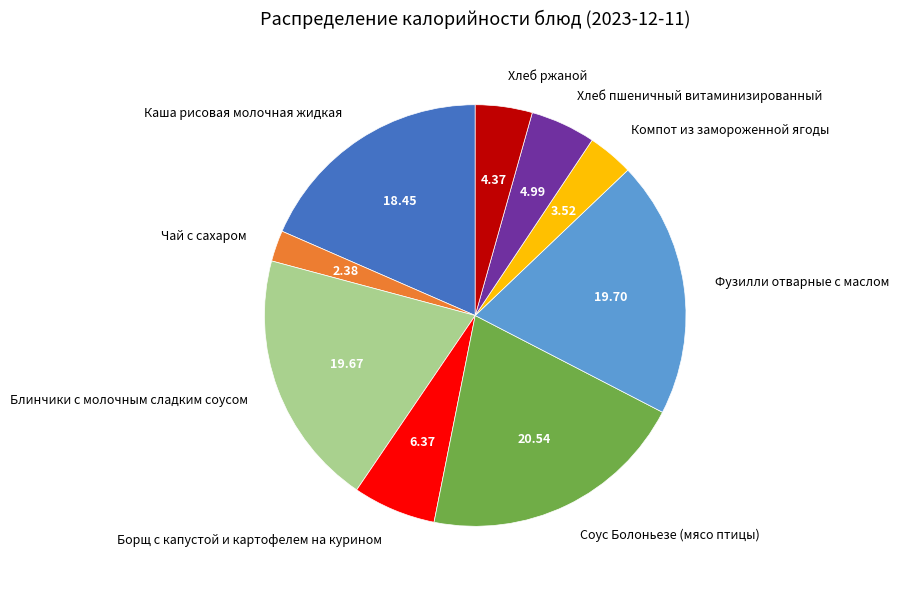

Which category has the biggest portion of the pie?

Соус Болоньезе (мясо птицы)